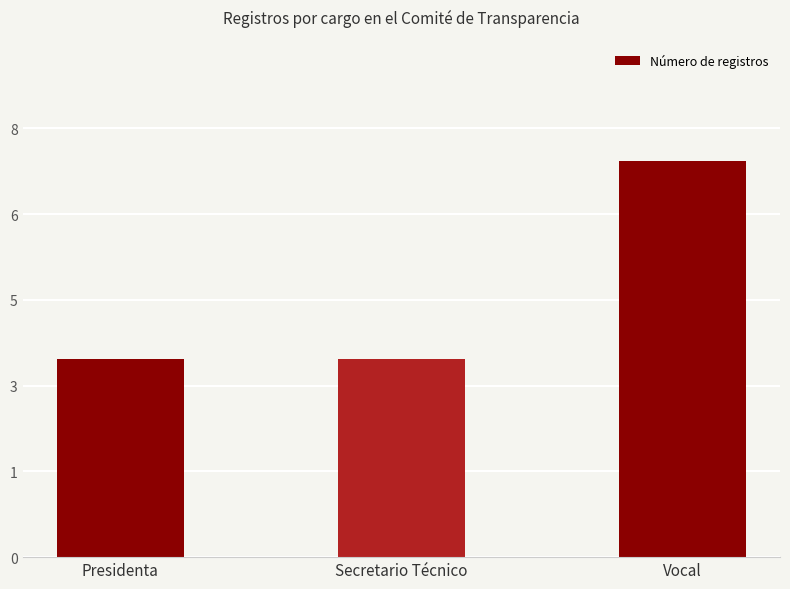

Rank the categories by value from highest to lowest.

Vocal, Presidenta, Secretario Técnico